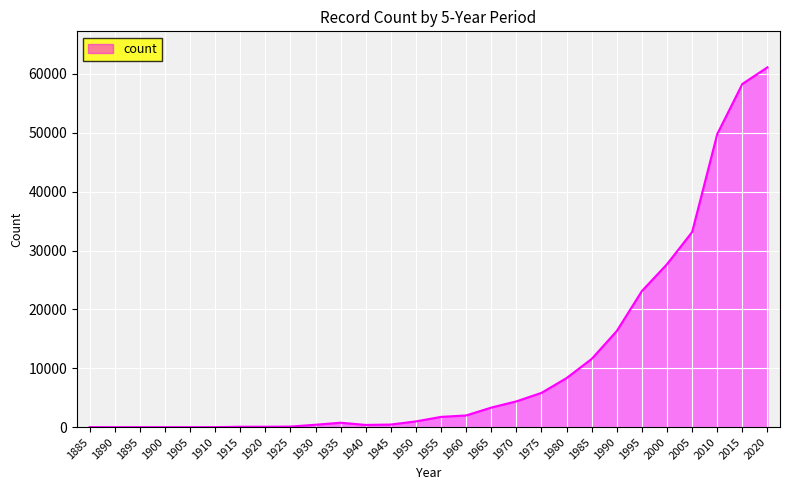

What is the ratio of the value at 1965 to the value at 2000?

0.1